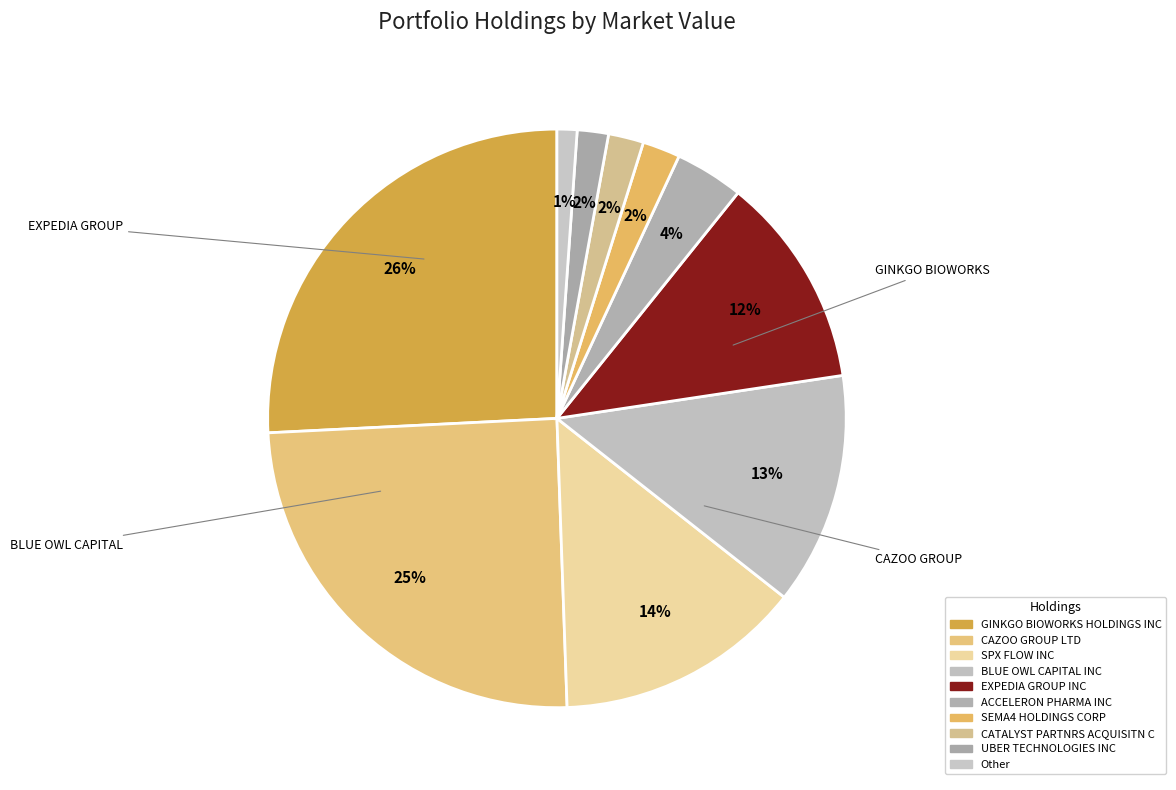

How many slices are in this pie chart?

10